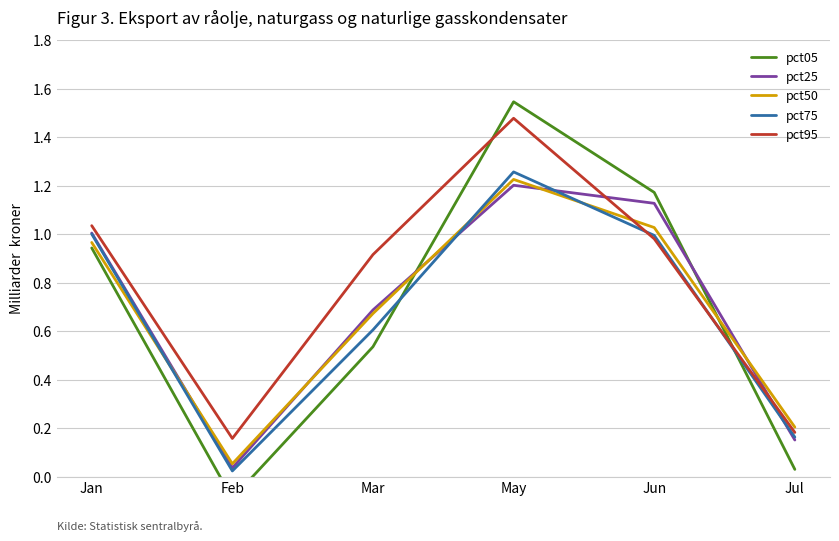

True or false: pct95 has more than 0 interior local peaks.

True